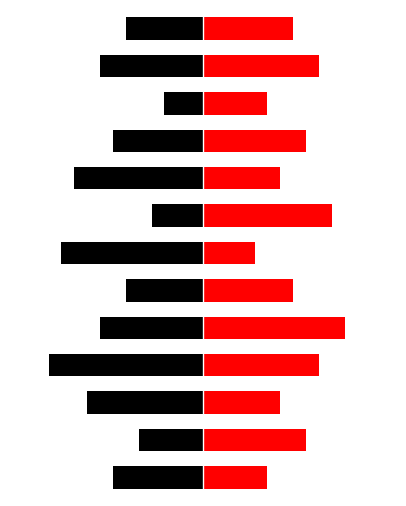

Between 2 and 3, which is larger?

2